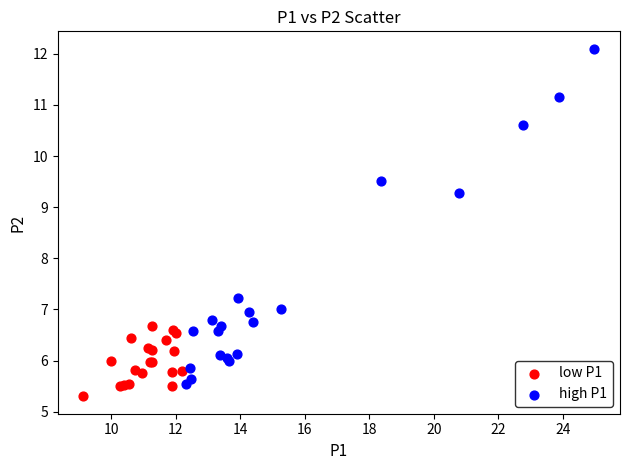

Which series contains the highest Y value?

high P1